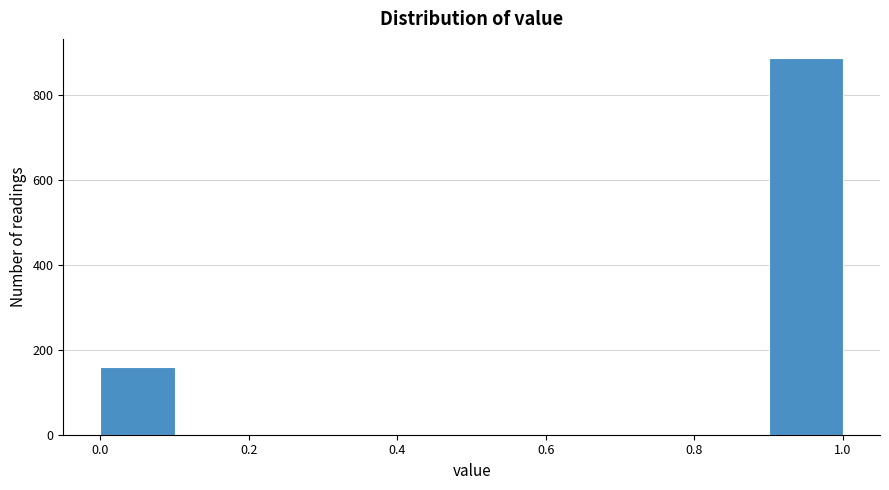

Over which range of the x-axis is the bar tallest?

0.9 to 1.0